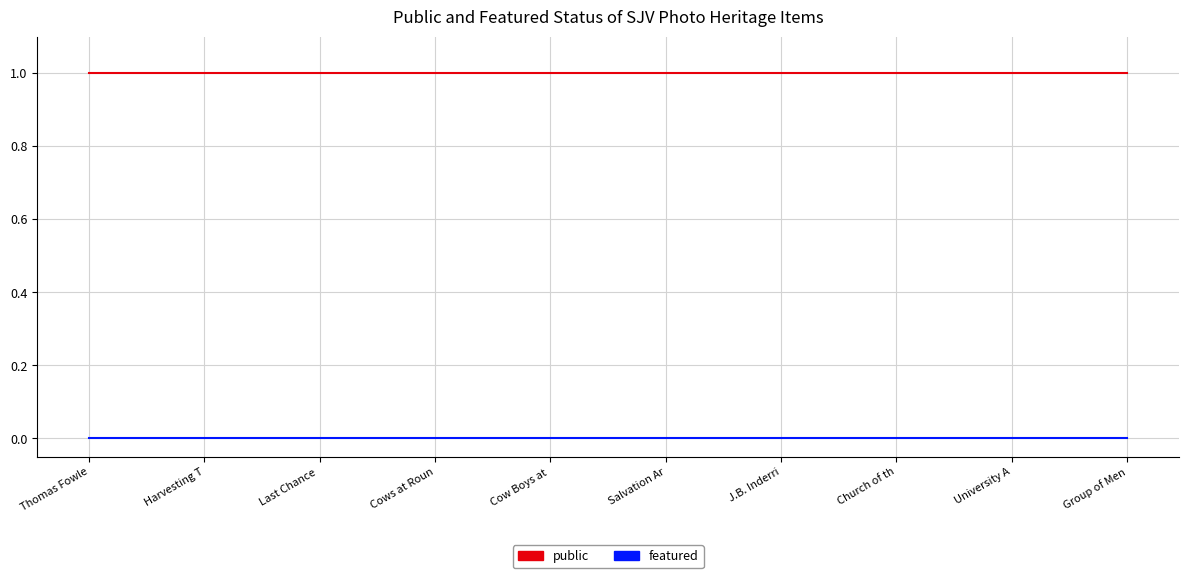

Which series has the largest total across all categories?

public